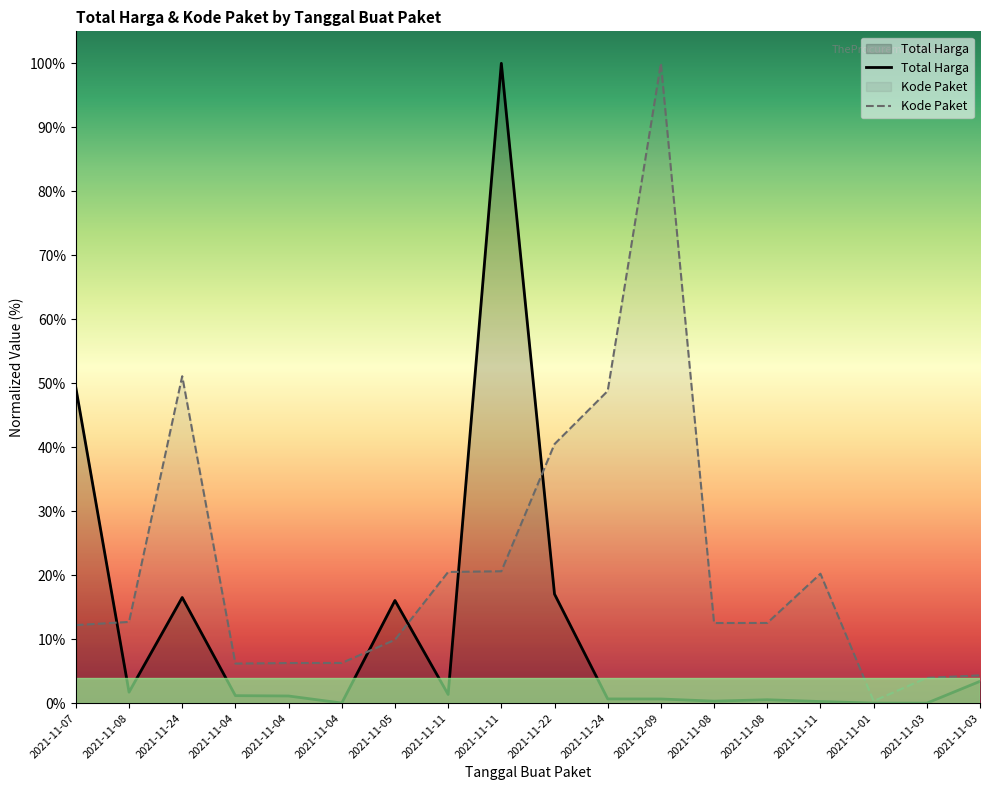

What is the difference between the second highest and minimum values in the Total Harga series?

49.3